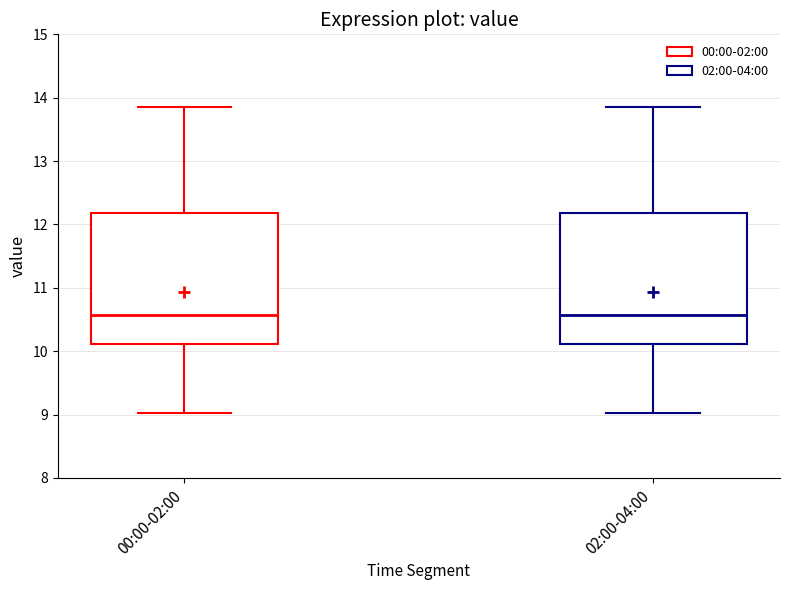

Reading left to right, transcribe this box plot: for each box, give where its median line is, the range the box spans, and where its two whiskers end, as read against the y-axis. The values are not printed on the chart, so give them approximately, as read against the axis.

00:00-02:00: median 10.6, box 10.1 to 12.2, whiskers 9.0 to 13.9
02:00-04:00: median 10.6, box 10.1 to 12.2, whiskers 9.0 to 13.9